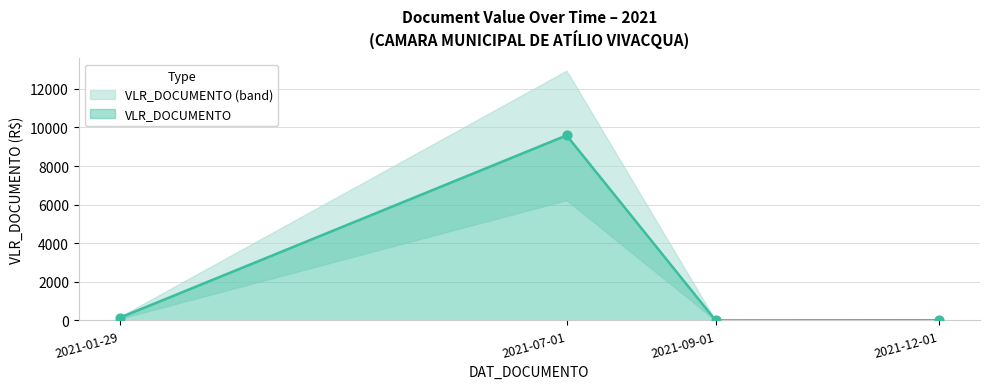

Approximately how many times larger is the value at 2021-01-29 compared to 2021-12-01?

13.6